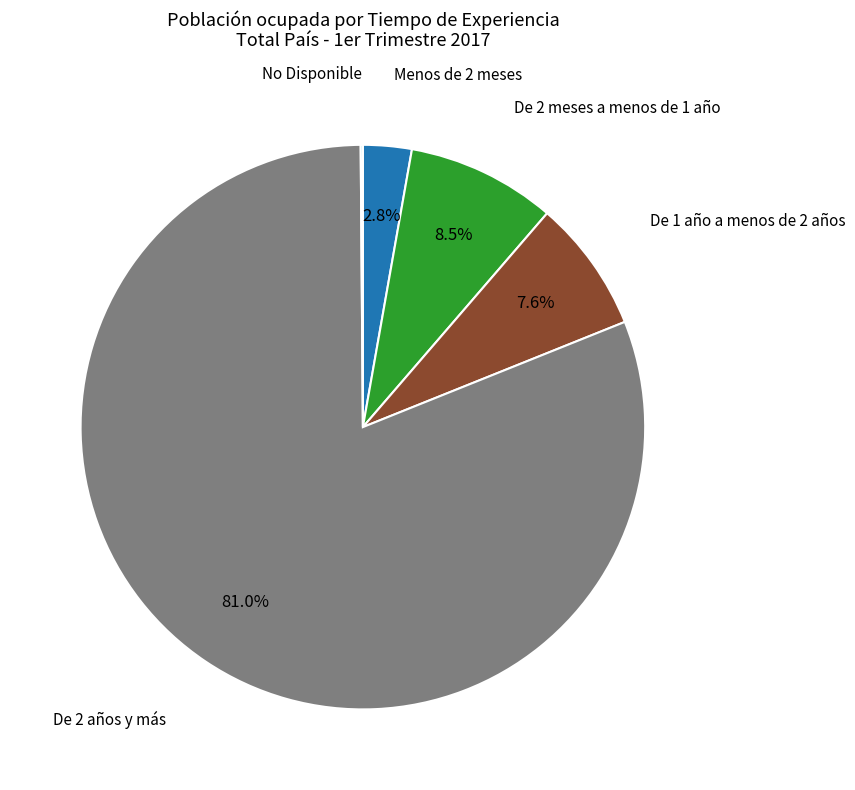

Does De 2 años y más represent more than half of the total?

Yes